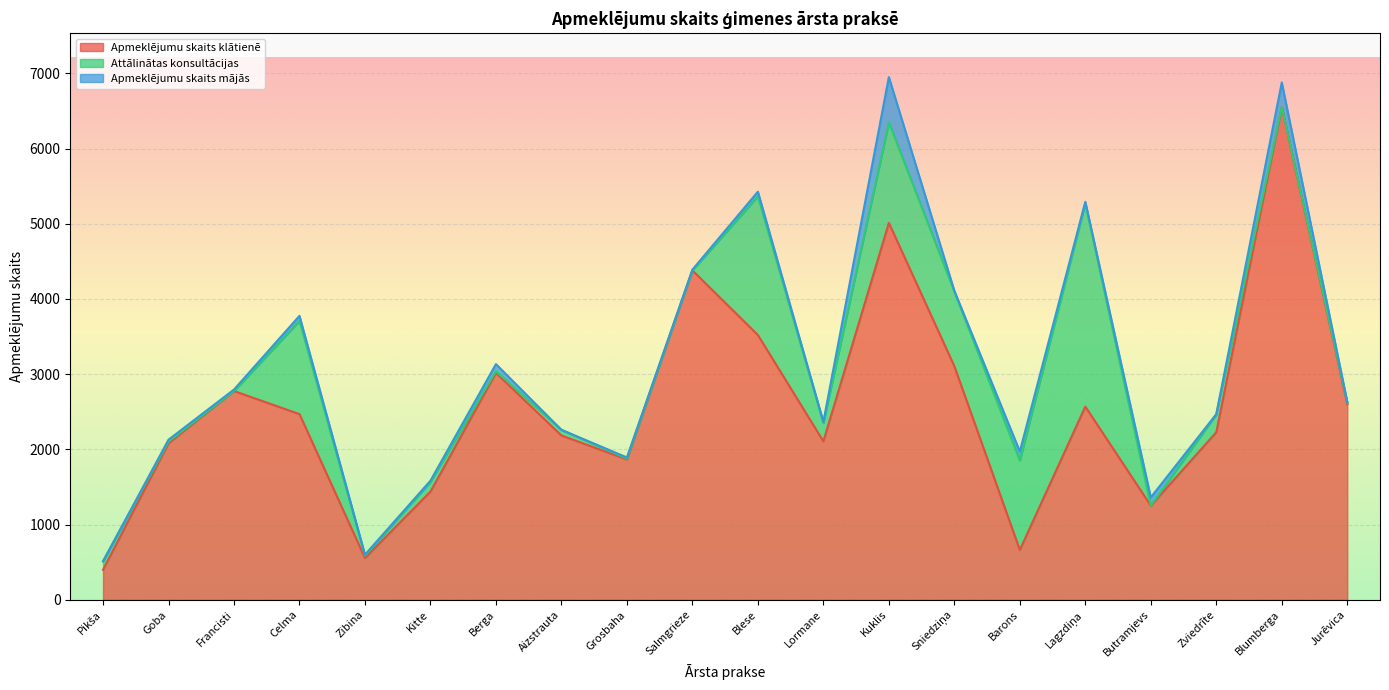

What is the highest value of the Apmeklējumu skaits klātienē series?

6552